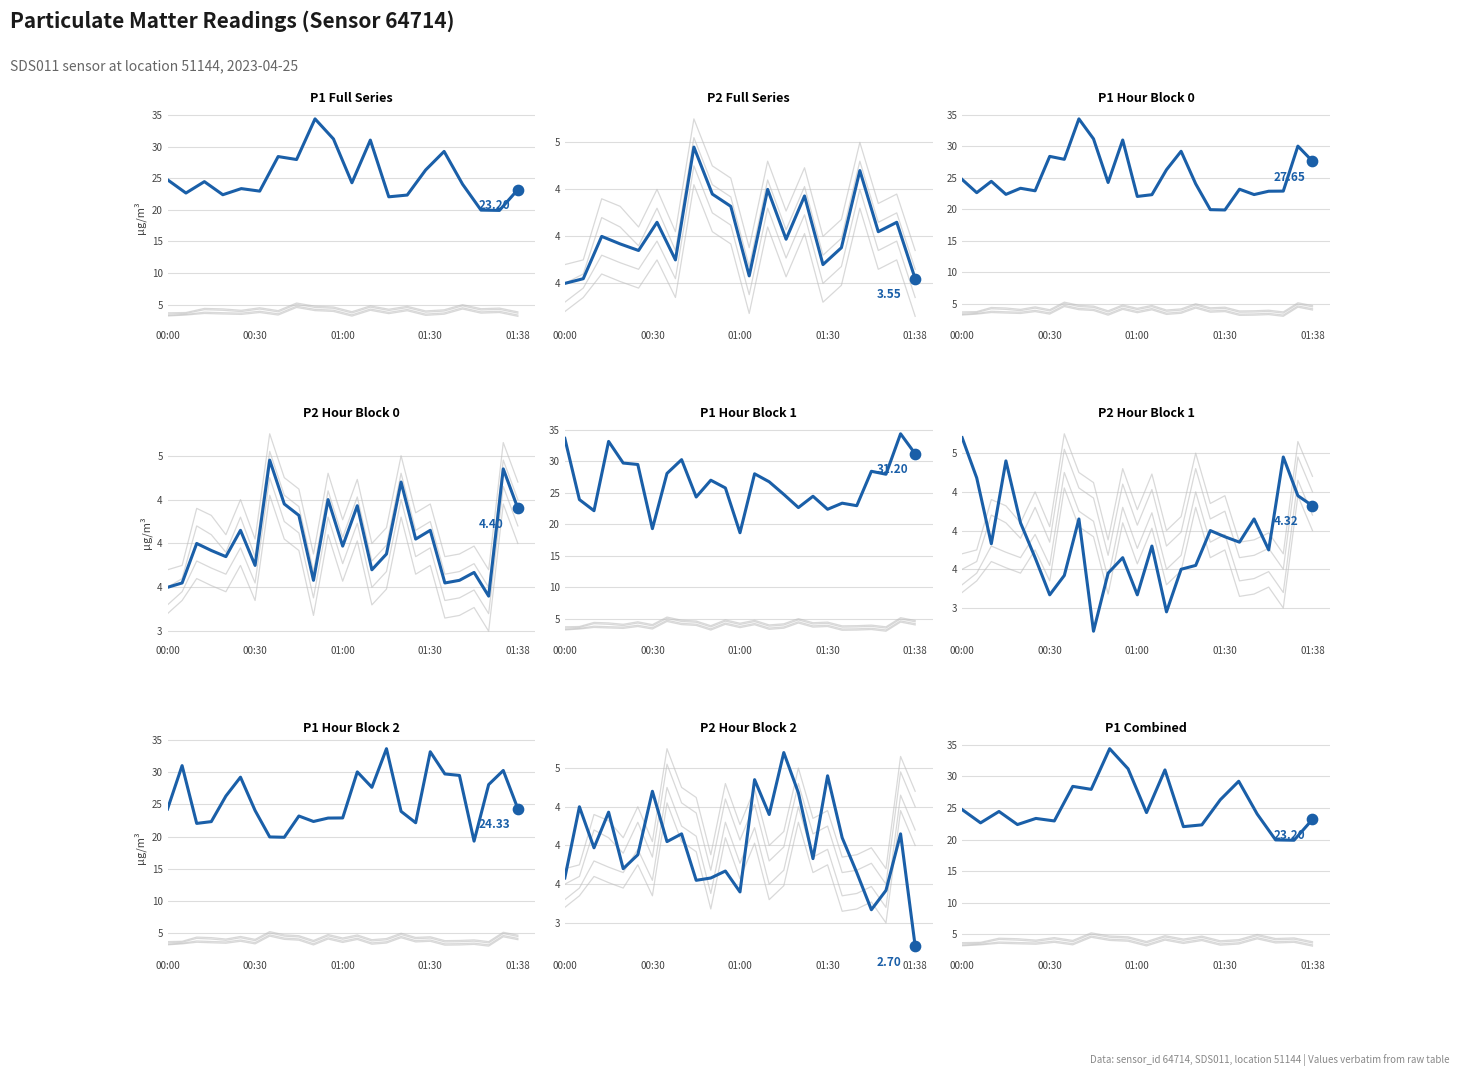

Which series has the largest Y range (max minus min)?

P1